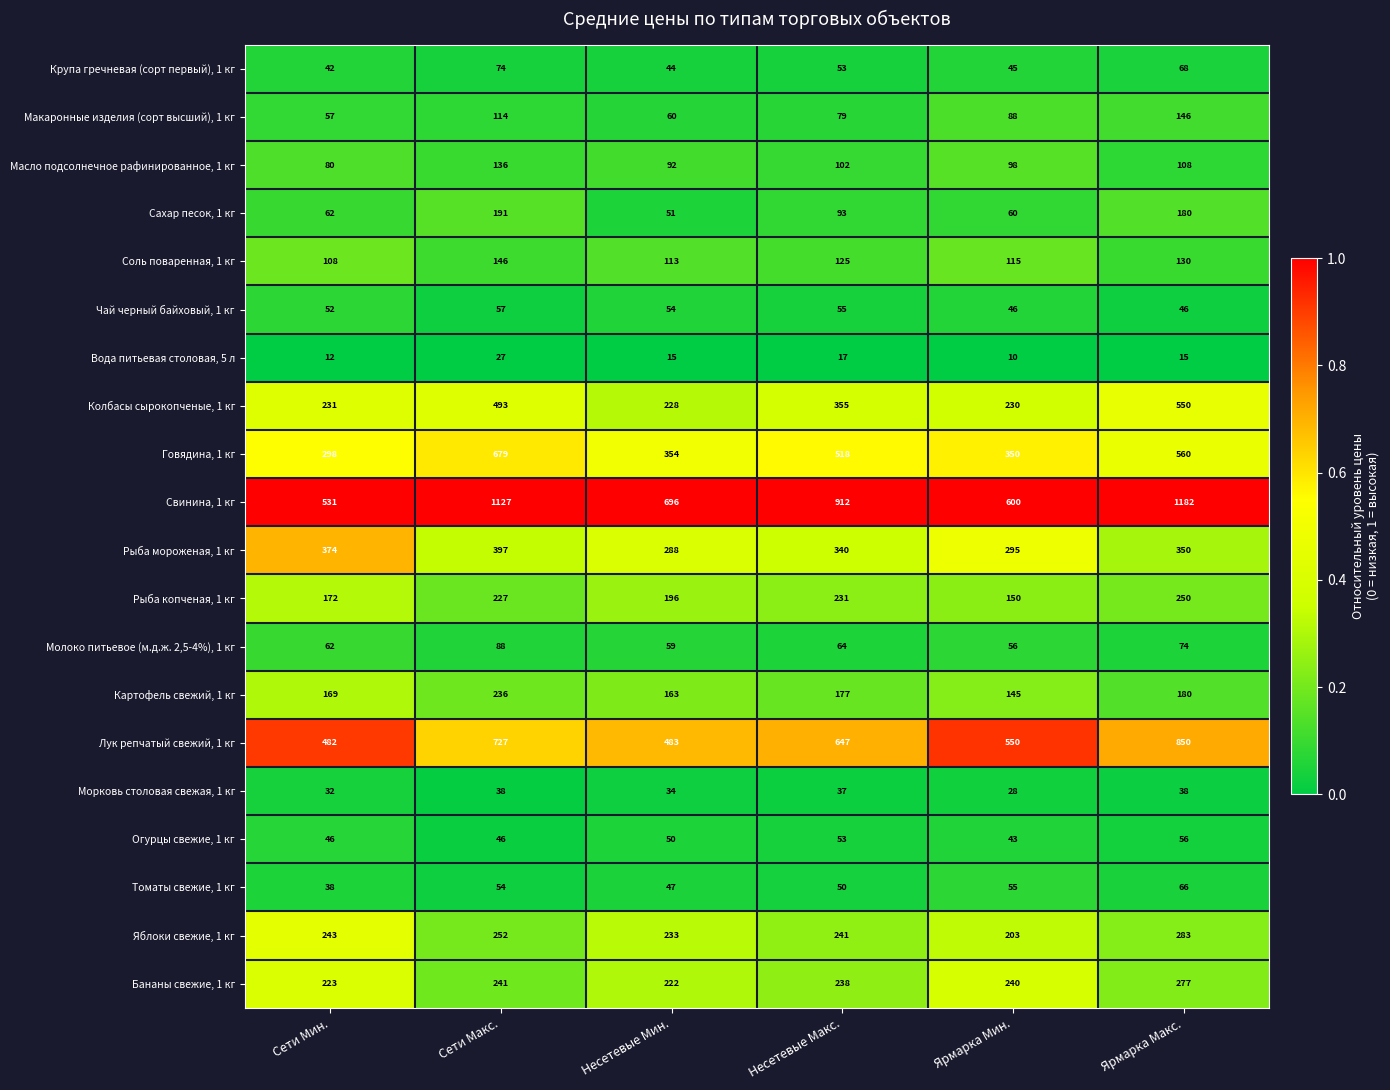

True or false: Рыба копченая, 1 кг has a value of 68 at Сети Мин..

False